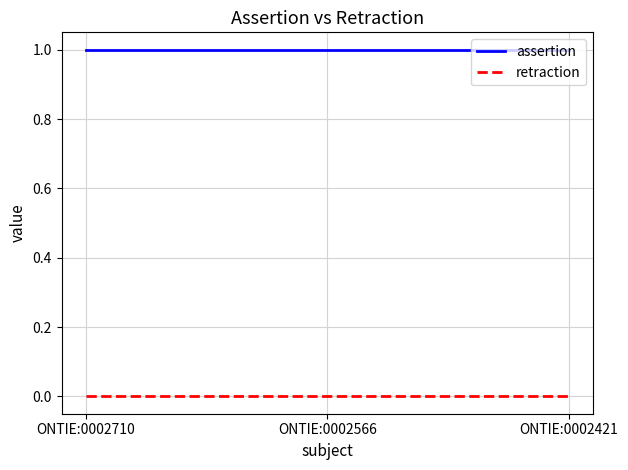

Reading left to right, extract all data points from this chart.

assertion: 1	1	1
retraction: 0	0	0